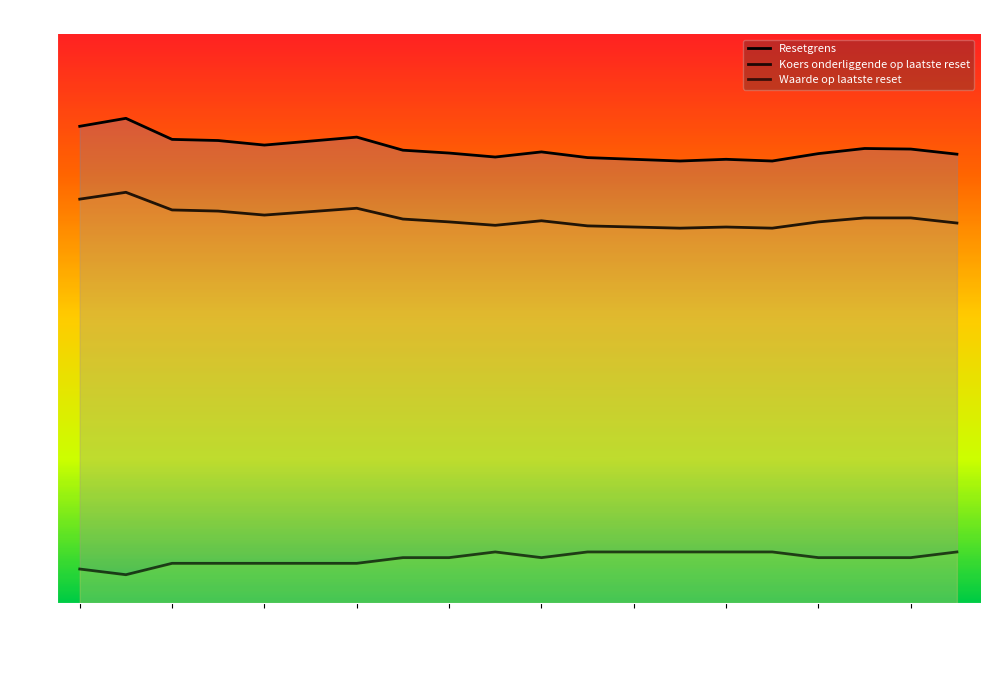

How many Waarde op laatste reset values are between 0 and 1?

20